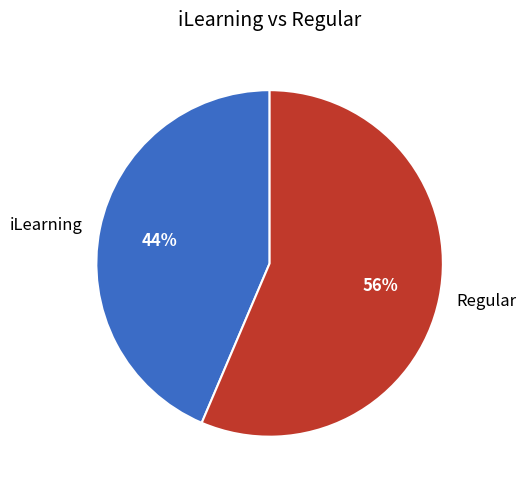

Is there a majority slice in this chart?

Yes